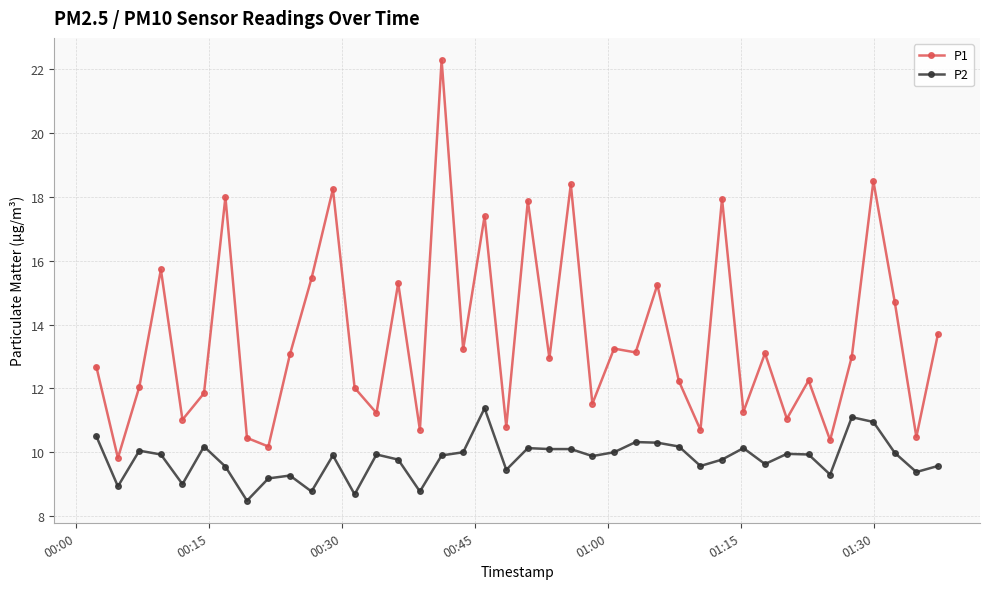

What is the value of the P1 point at the 32nd from the left?

13.1